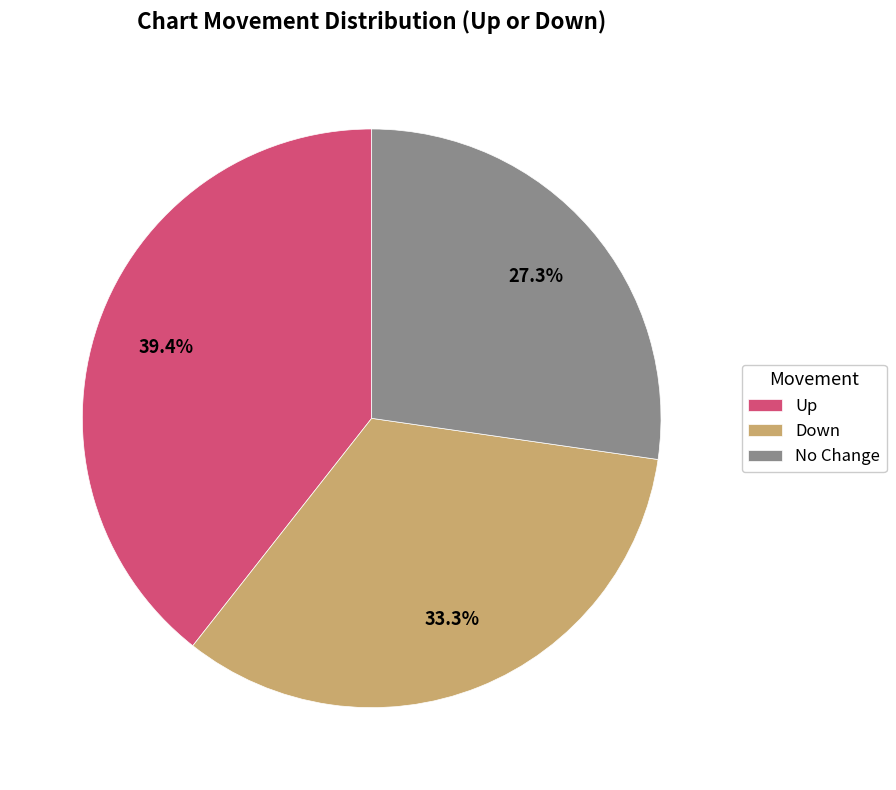

How many segments does this pie chart have?

3